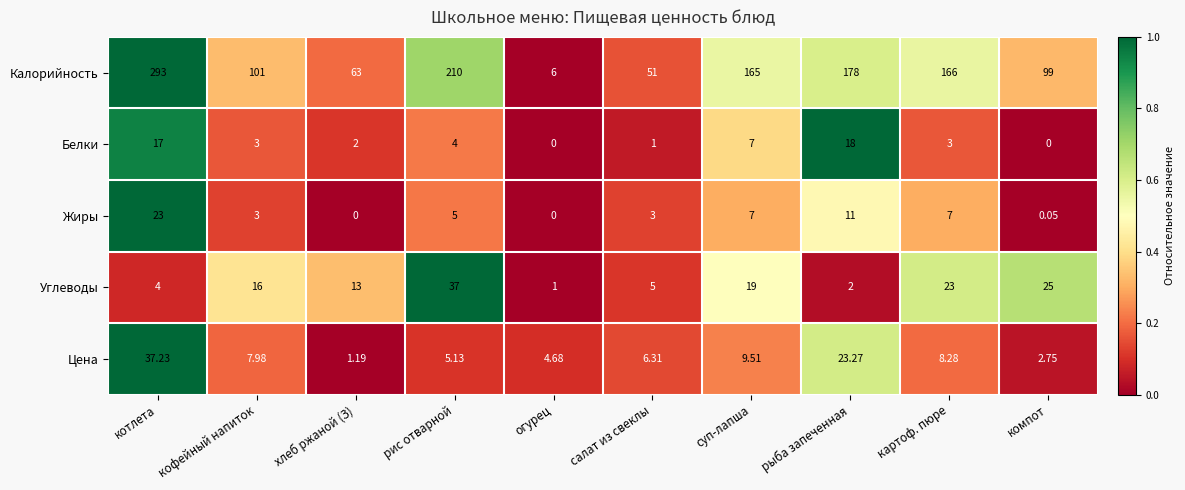

At хлеб ржаной (З), list the series in order from largest to smallest.

Калорийность, Углеводы, Белки, Цена, Жиры